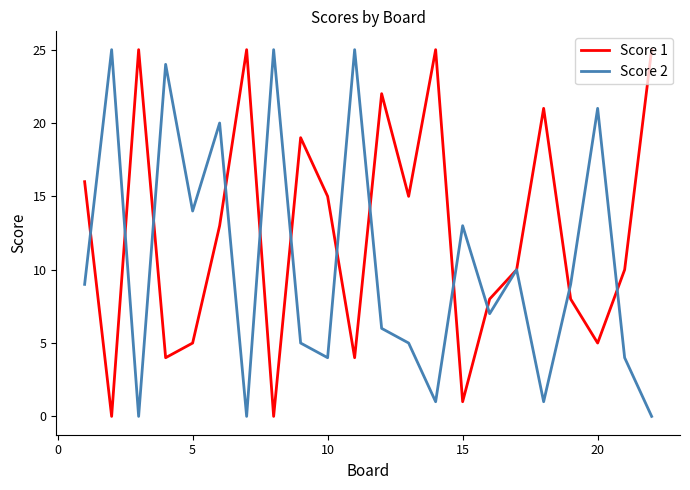

Which series has the largest total across all categories?

Score 1